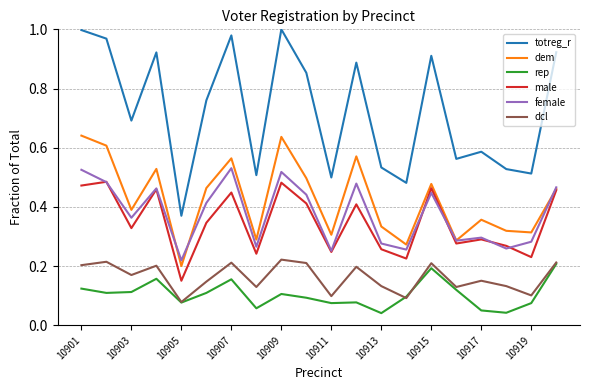

True or false: totreg_r and male cross at least once.

False